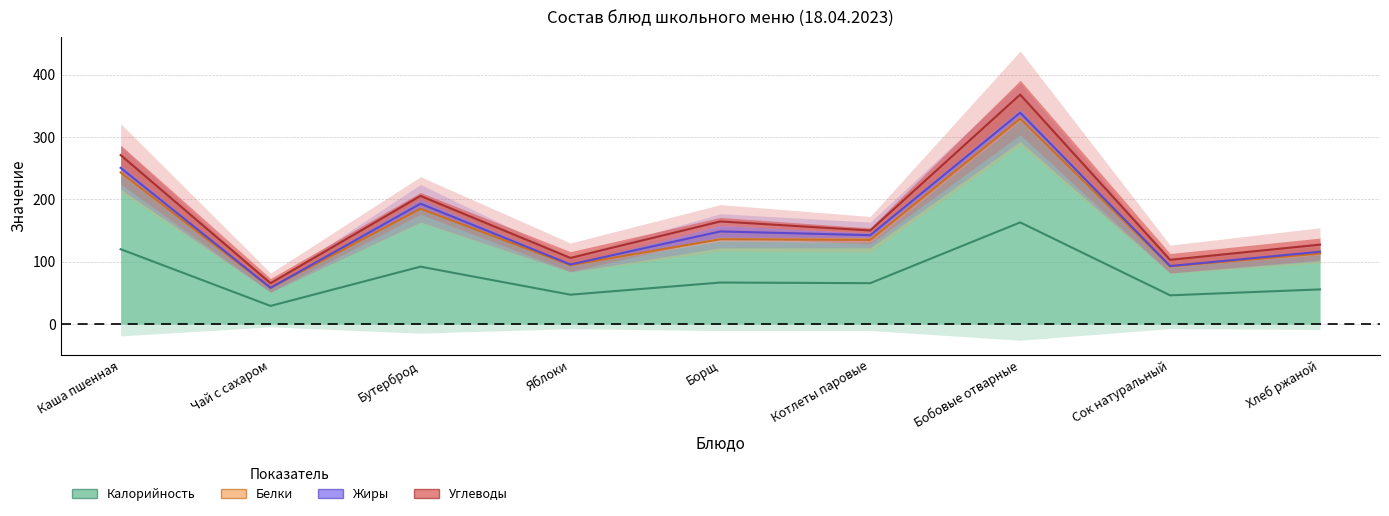

At how many categories does at least one series exceed 206?

2